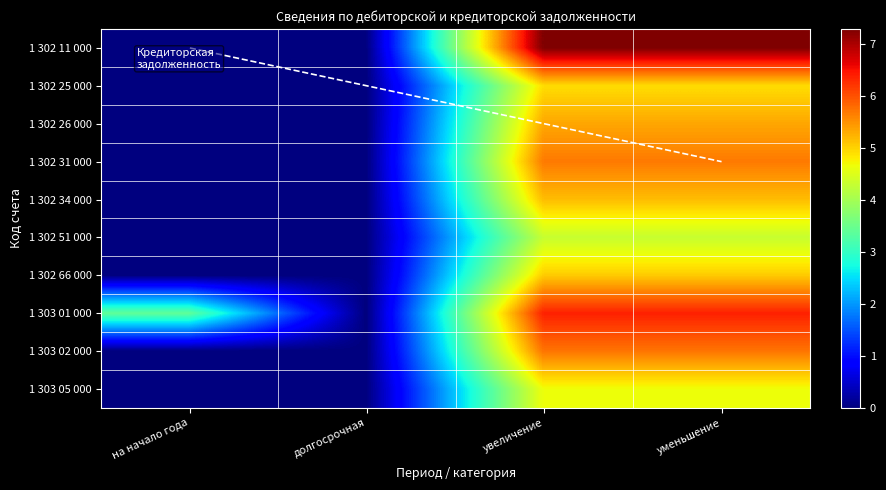

At how many categories does at least one series exceed 6?

2